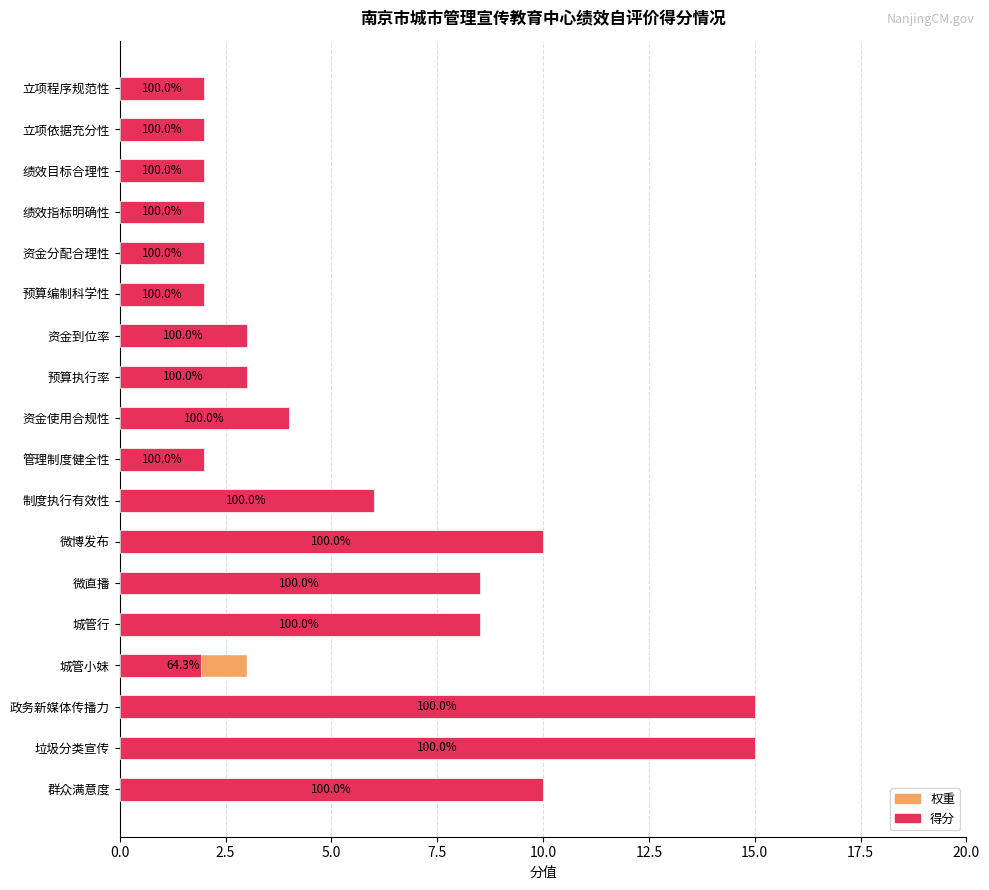

Which series changed the most between 立项依据充分性 and 制度执行有效性?

权重